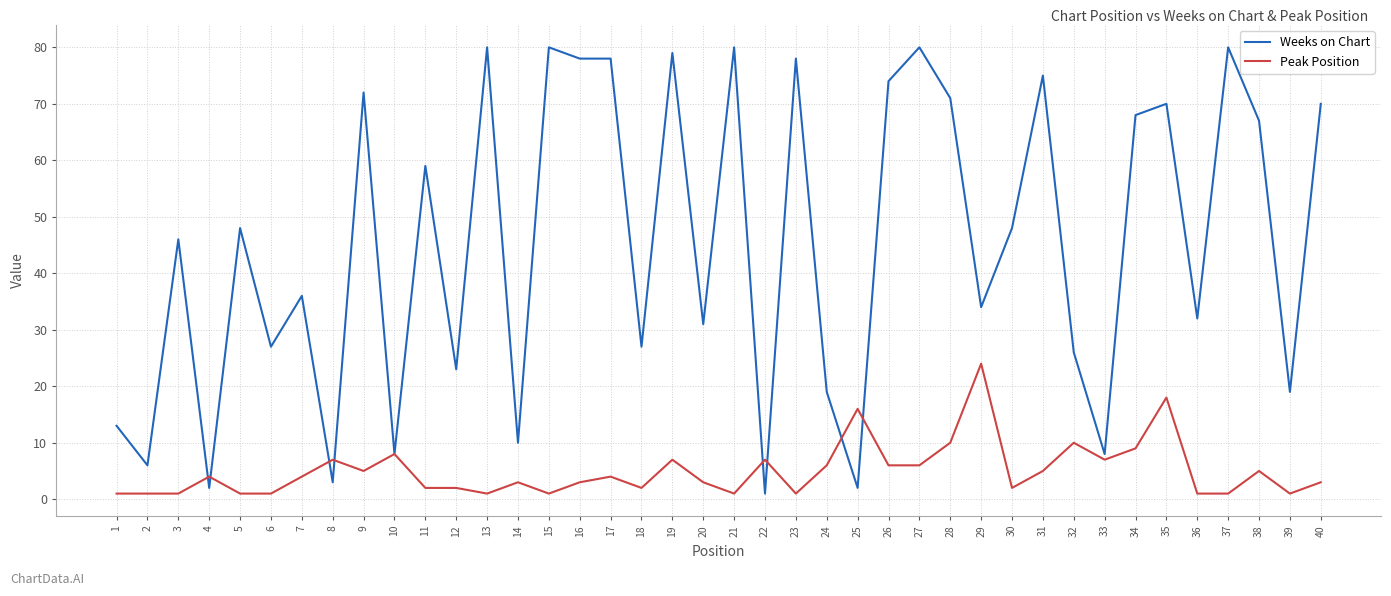

Is the value of Weeks on Chart at 31 greater than the value of Peak Position at 8?

Yes